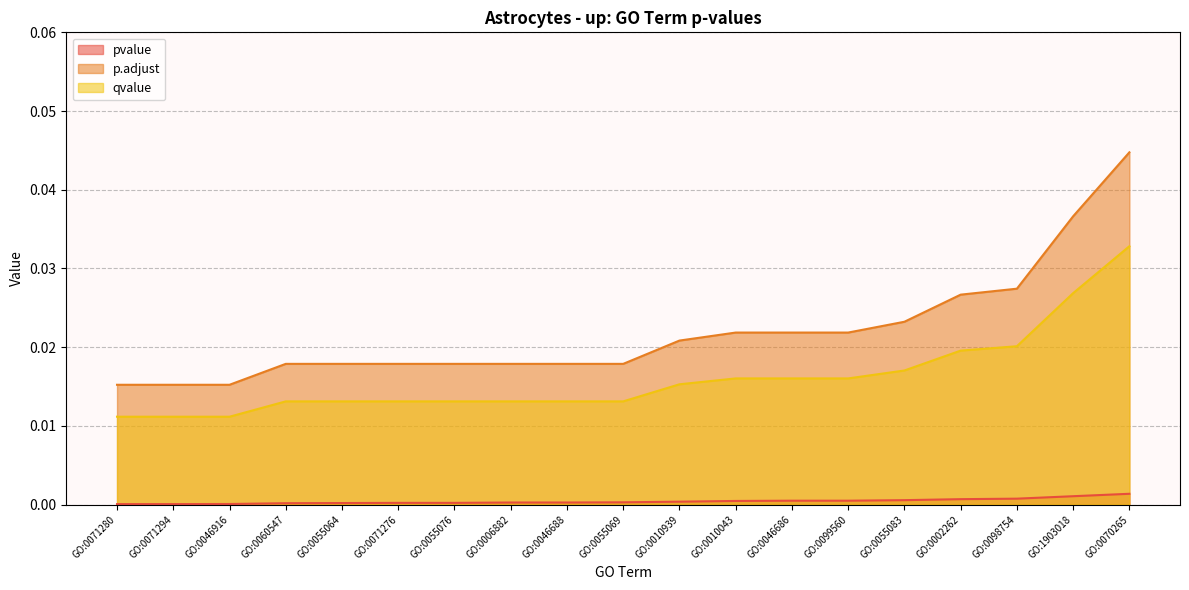

Reading right to left, transcribe all the data shown in this chart.

pvalue: GO:0070265=0.0	GO:1903018=0.0	GO:0098754=0.0	GO:0002262=0.0	GO:0055083=0.0	GO:0099560=0.0	GO:0046686=0.0	GO:0010043=0.0	GO:0010939=0.0	GO:0055069=0.0	GO:0046688=0.0	GO:0006882=0.0	GO:0055076=0.0	GO:0071276=0.0	GO:0055064=0.0	GO:0060547=0.0	GO:0046916=0.0	GO:0071294=0.0	GO:0071280=0.0
p.adjust: GO:0070265=0.0	GO:1903018=0.0	GO:0098754=0.0	GO:0002262=0.0	GO:0055083=0.0	GO:0099560=0.0	GO:0046686=0.0	GO:0010043=0.0	GO:0010939=0.0	GO:0055069=0.0	GO:0046688=0.0	GO:0006882=0.0	GO:0055076=0.0	GO:0071276=0.0	GO:0055064=0.0	GO:0060547=0.0	GO:0046916=0.0	GO:0071294=0.0	GO:0071280=0.0
qvalue: GO:0070265=0.0	GO:1903018=0.0	GO:0098754=0.0	GO:0002262=0.0	GO:0055083=0.0	GO:0099560=0.0	GO:0046686=0.0	GO:0010043=0.0	GO:0010939=0.0	GO:0055069=0.0	GO:0046688=0.0	GO:0006882=0.0	GO:0055076=0.0	GO:0071276=0.0	GO:0055064=0.0	GO:0060547=0.0	GO:0046916=0.0	GO:0071294=0.0	GO:0071280=0.0